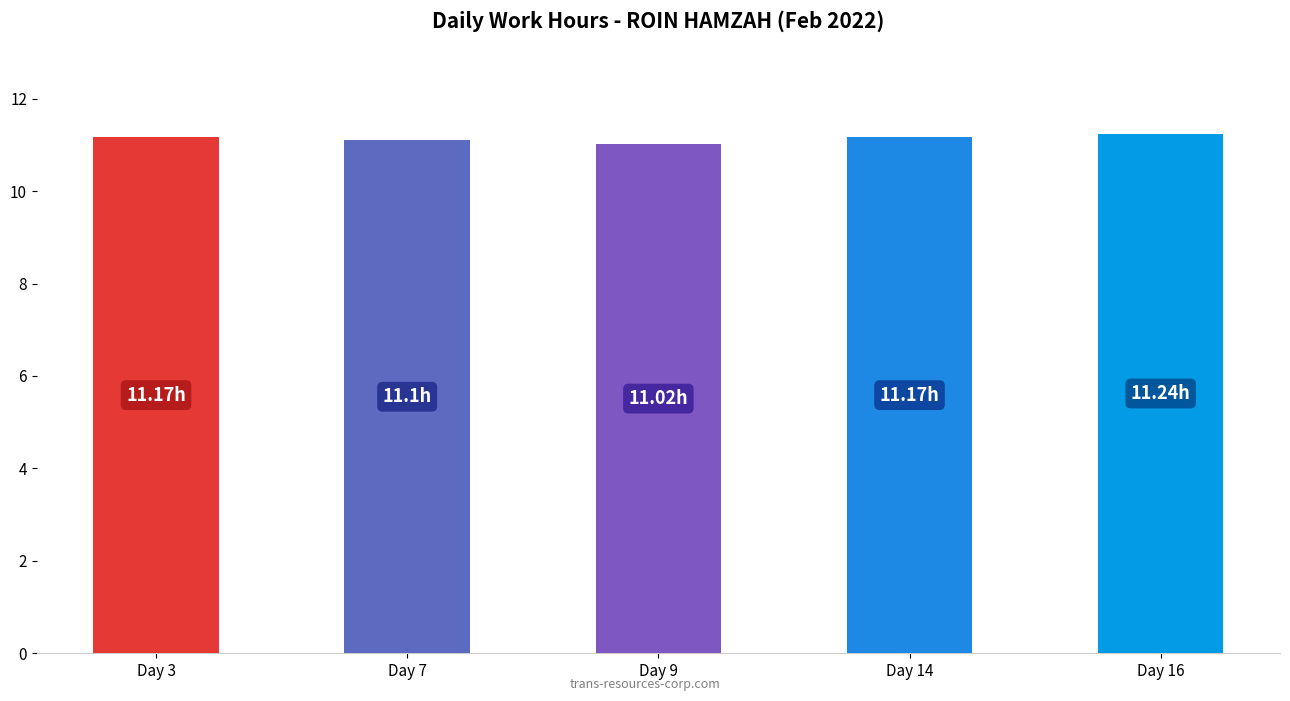

What is the greatest value displayed?

11.2